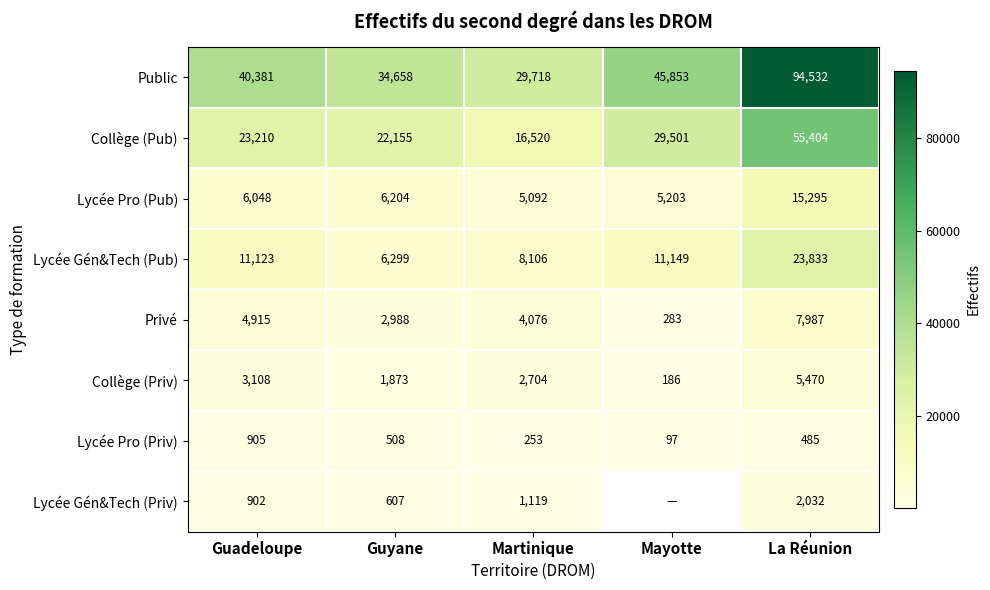

What is the sum of the Lycée Pro (Priv) values at La Réunion and Guadeloupe?

1390